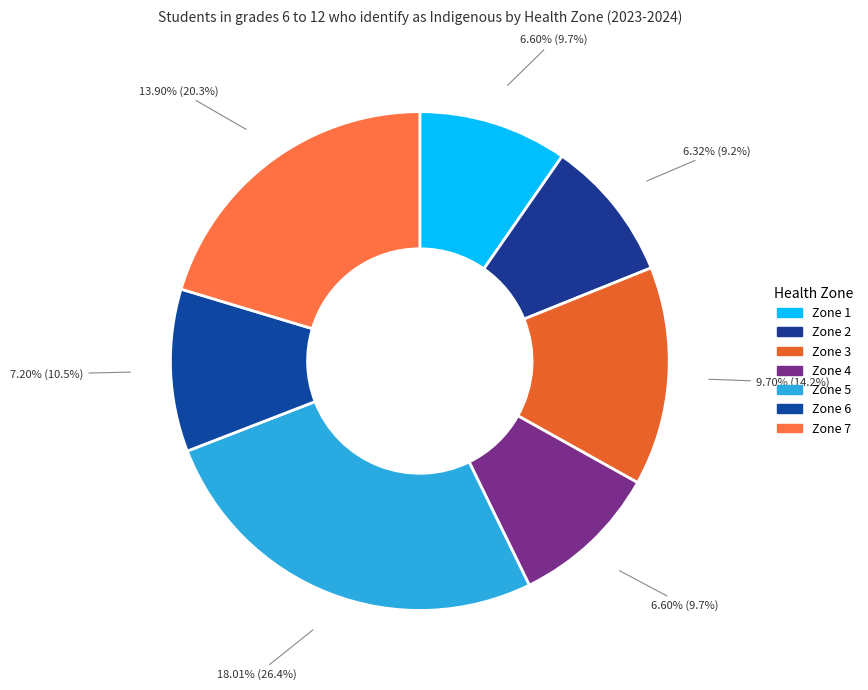

How many segments does this pie chart have?

7